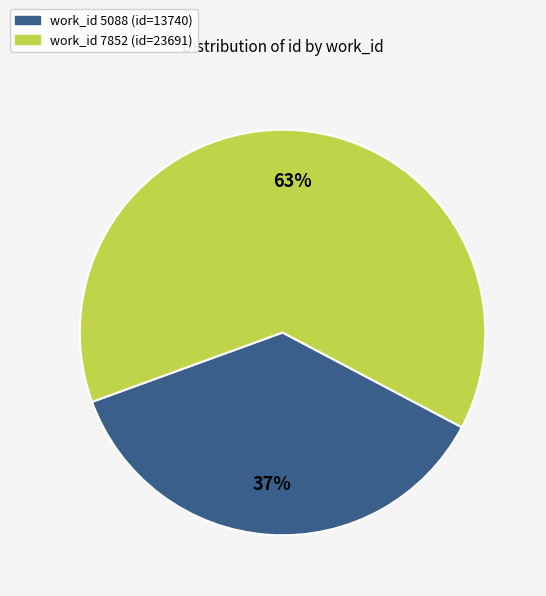

Is there a majority slice in this chart?

Yes